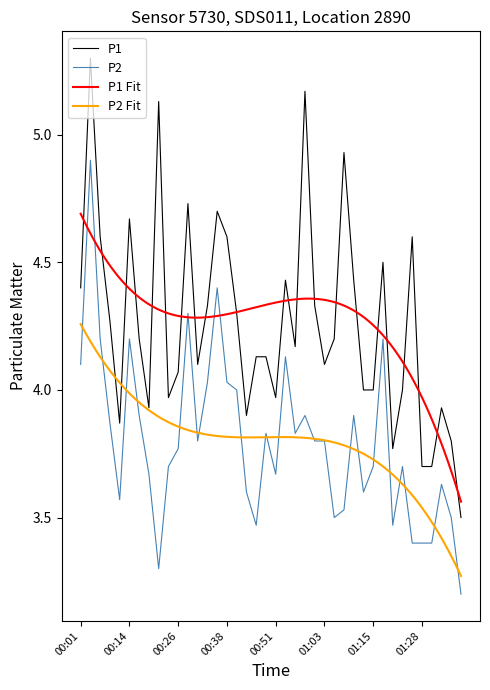

Which category has the highest value in the P1 series?

00:04